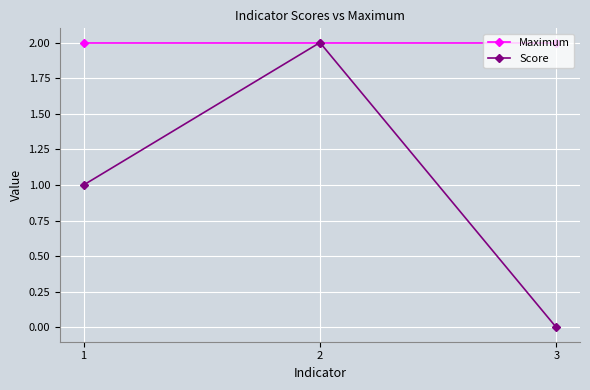

The Maximum series shows 4 at 1. True or false?

False